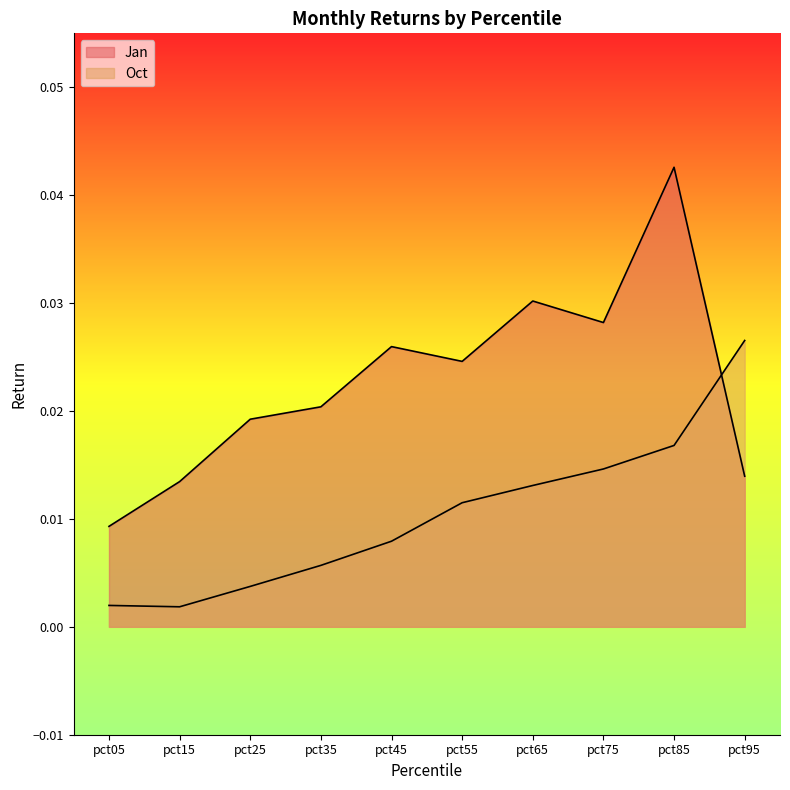

How many distinct data groups are displayed?

2